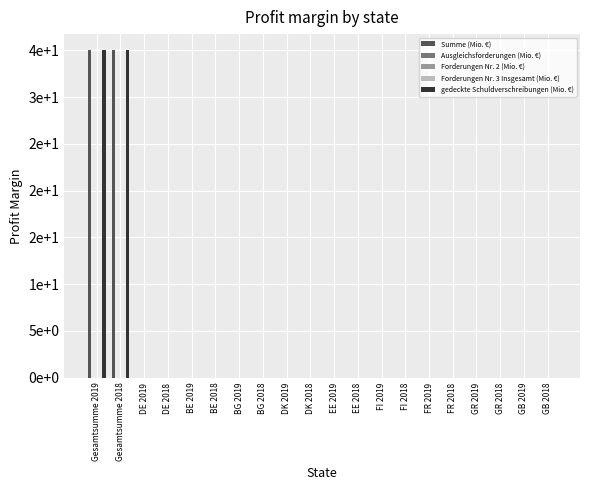

Between Gesamtsumme 2018 and BG 2019, which series saw the biggest shift?

Summe (Mio. €)